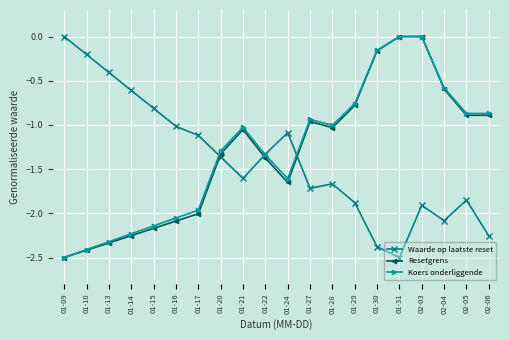

True or false: Waarde op laatste reset has a value of -1.9 at 01-29.

True